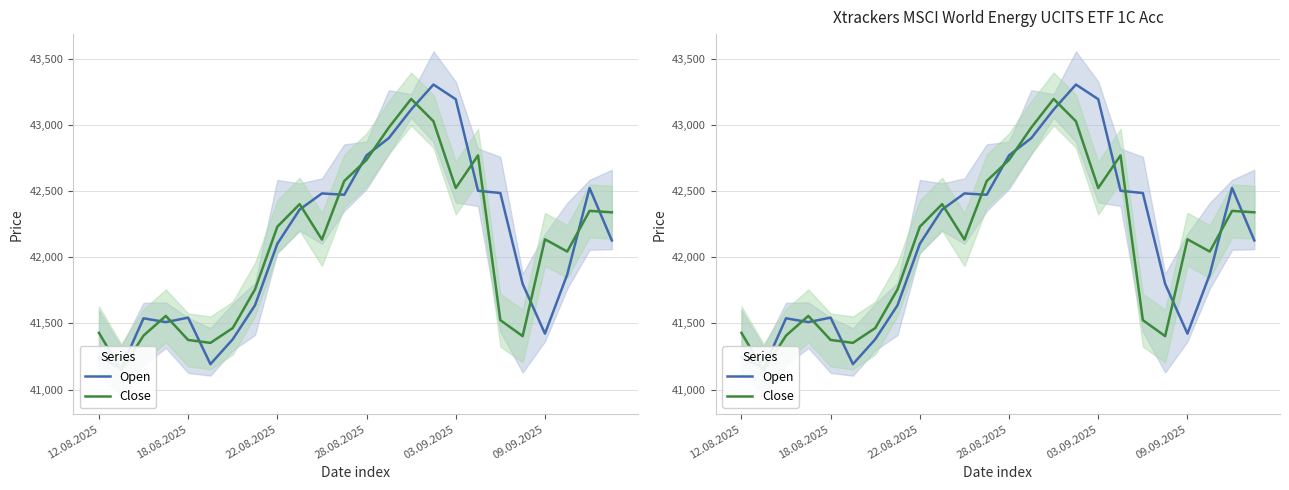

Which series ends up on top after the final intersection of Close and Open?

Close